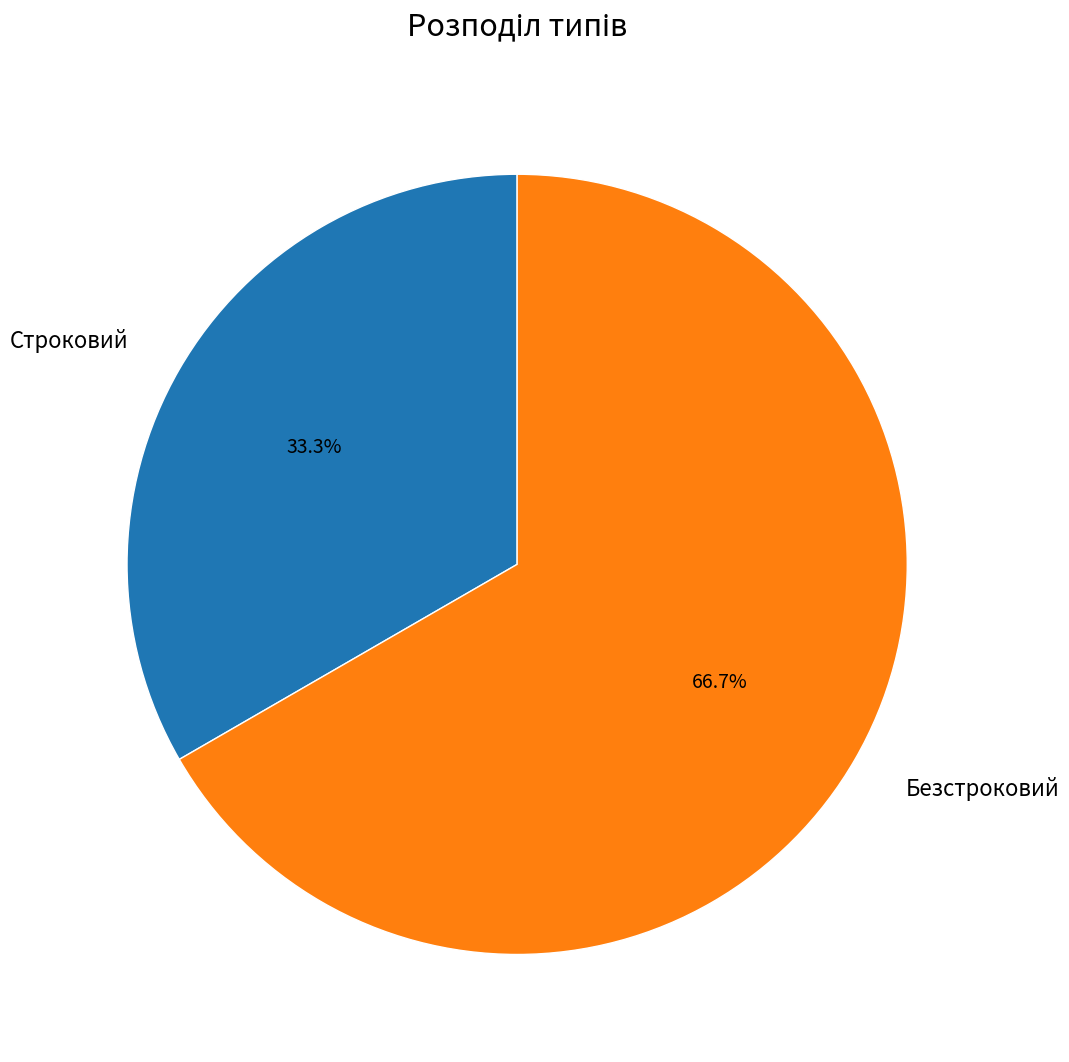

True or false: Строковий accounts for 42% of the total.

False